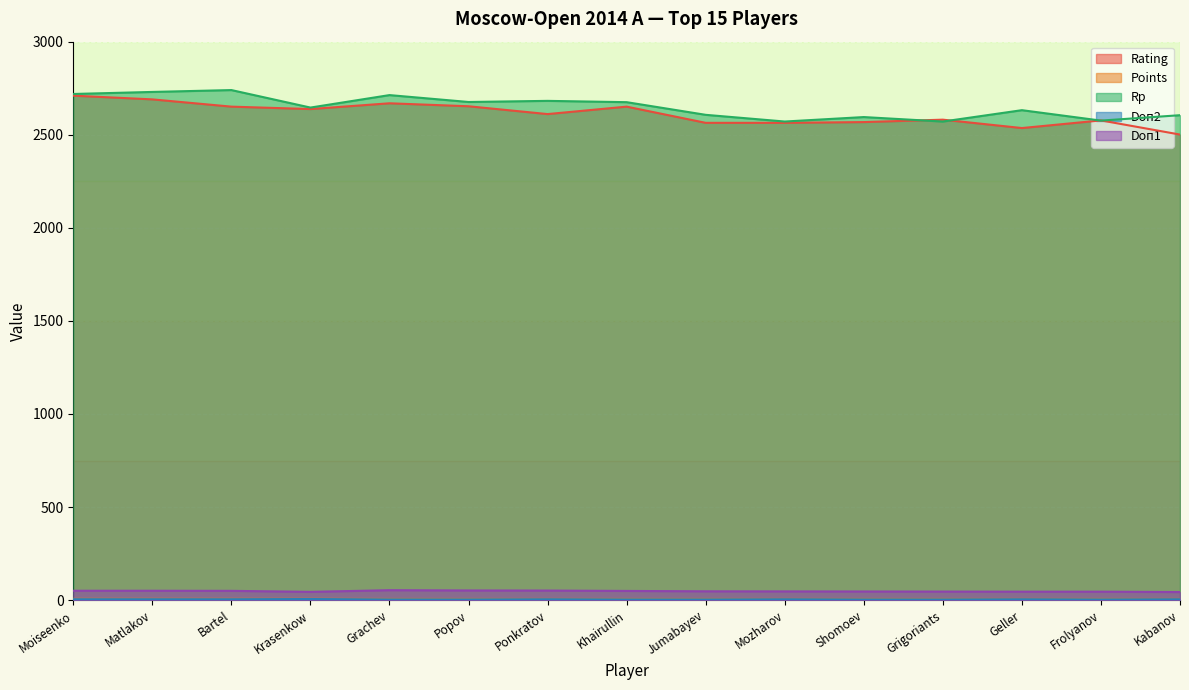

At which label is Points closest to 6?

Grachev